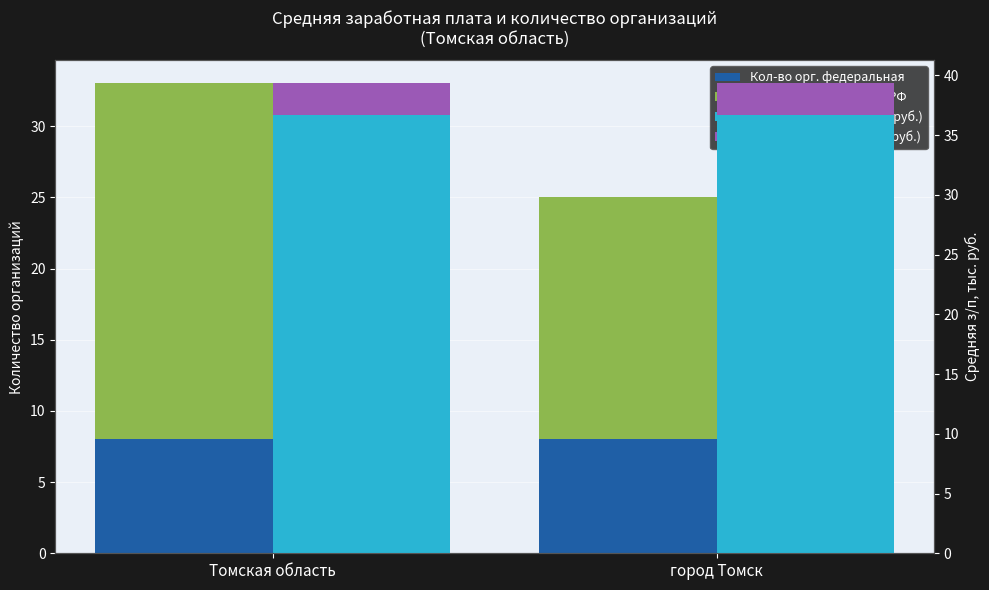

What is the difference between the Кол-во орг. субъектов РФ values at Томская область and город Томск?

8.0